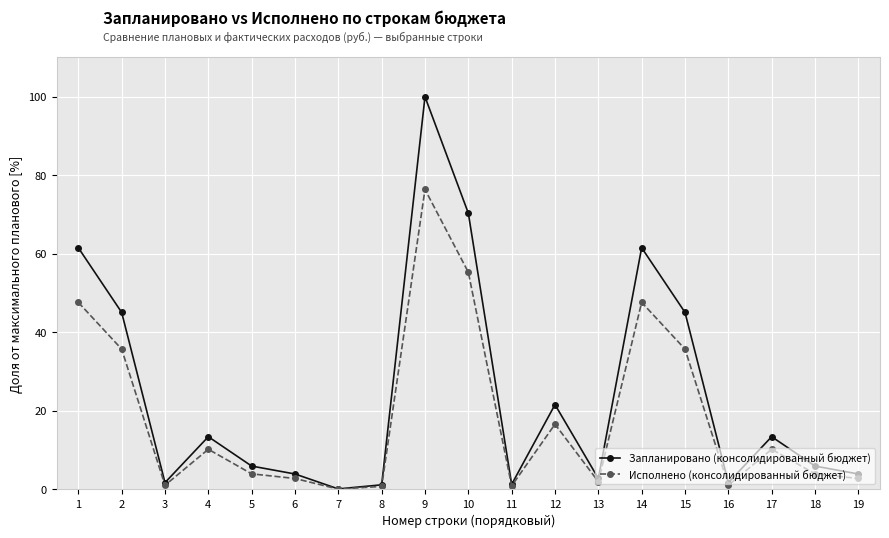

What are all the series names shown in the legend?

Запланировано (консолидированный бюджет), Исполнено (консолидированный бюджет)